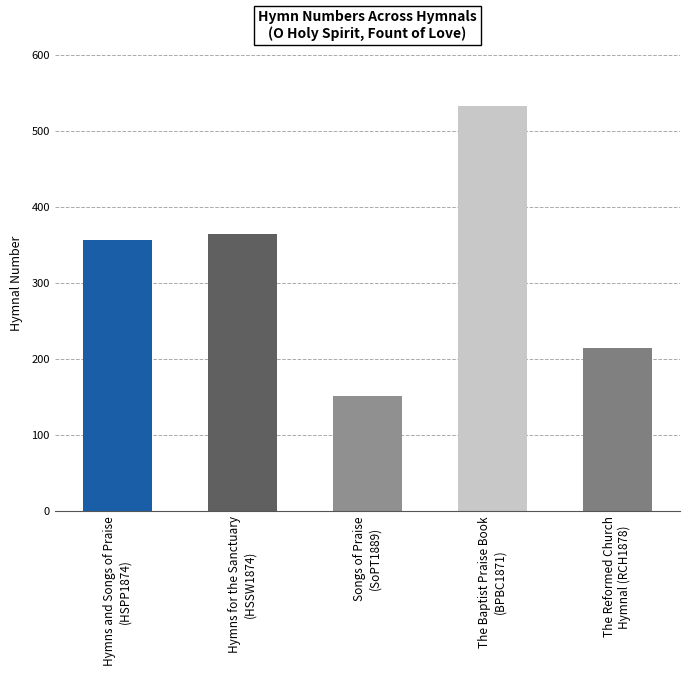

Which label corresponds to the smallest value in the chart?

Songs of Praise
(SoPT1889)